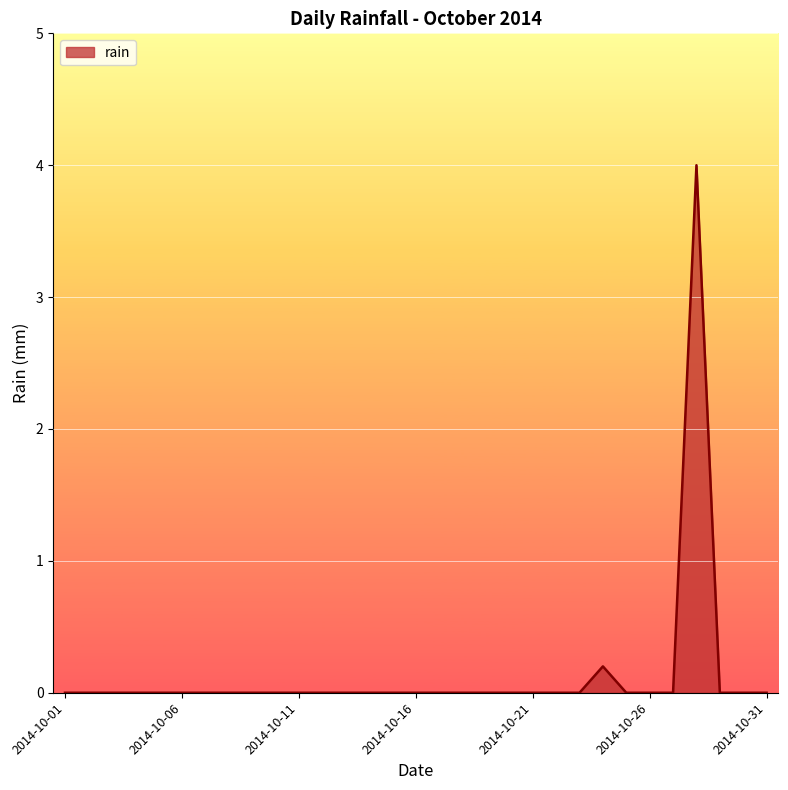

What is the difference between the maximum and minimum values?

4.0